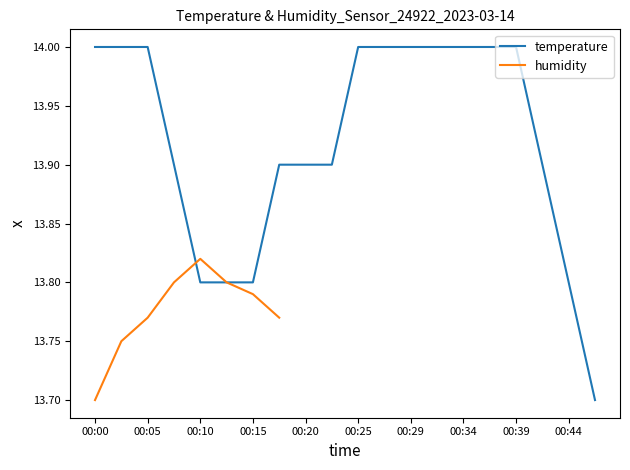

What is the minimum value for temperature?

13.7